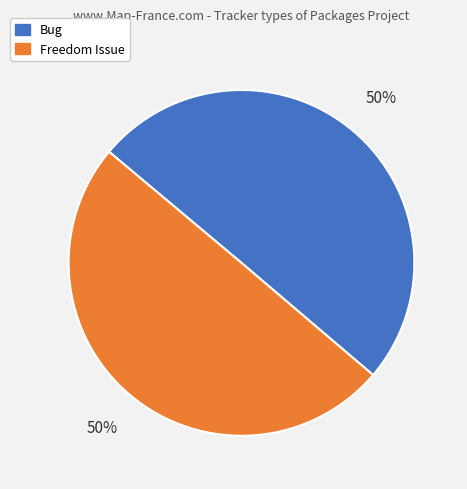

To the nearest percent, what percentage of the pie is Bug?

50%